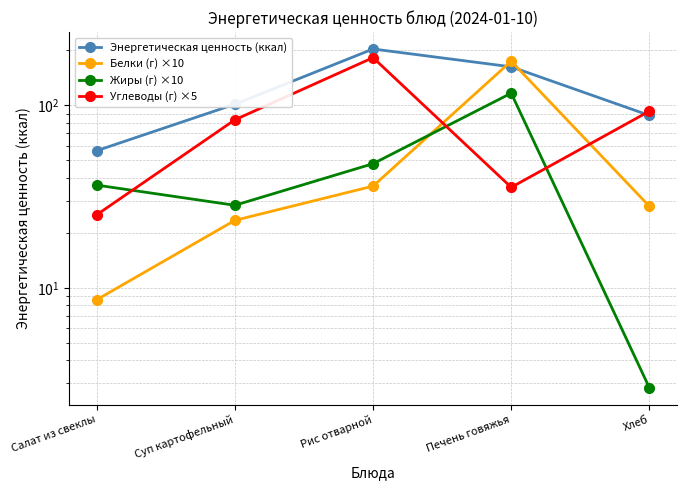

True or false: Жиры (г) ×10 and Белки (г) ×10 intersect in this chart.

True